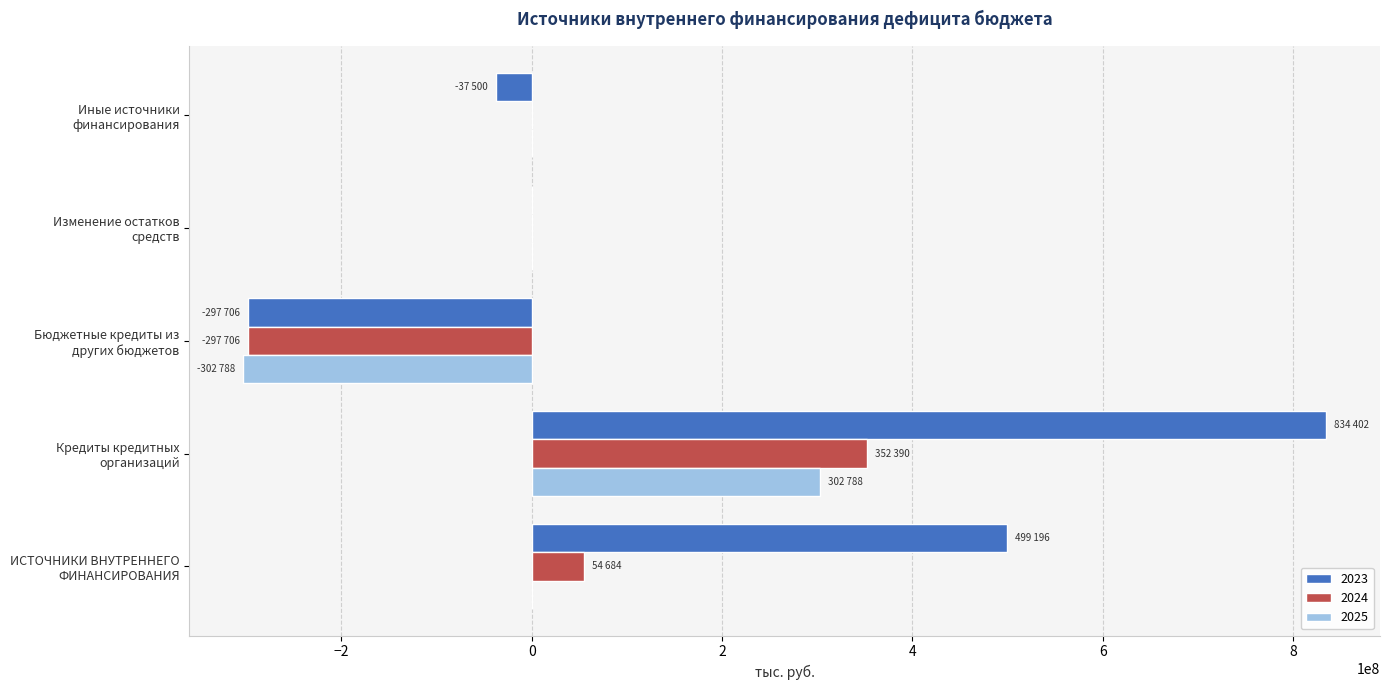

What is the maximum value shown in the chart?

834402000